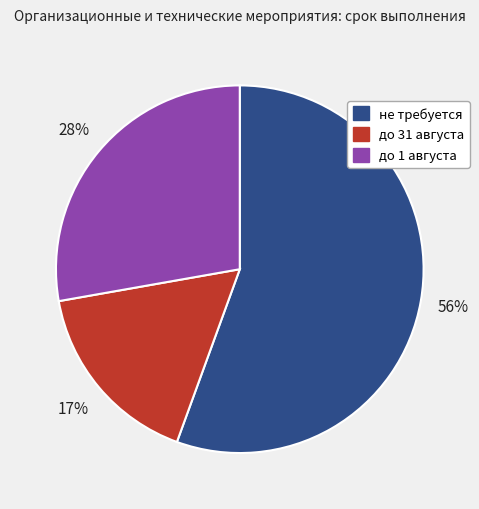

To the nearest percent, what is the difference between the largest and smallest slice percentages?

39%